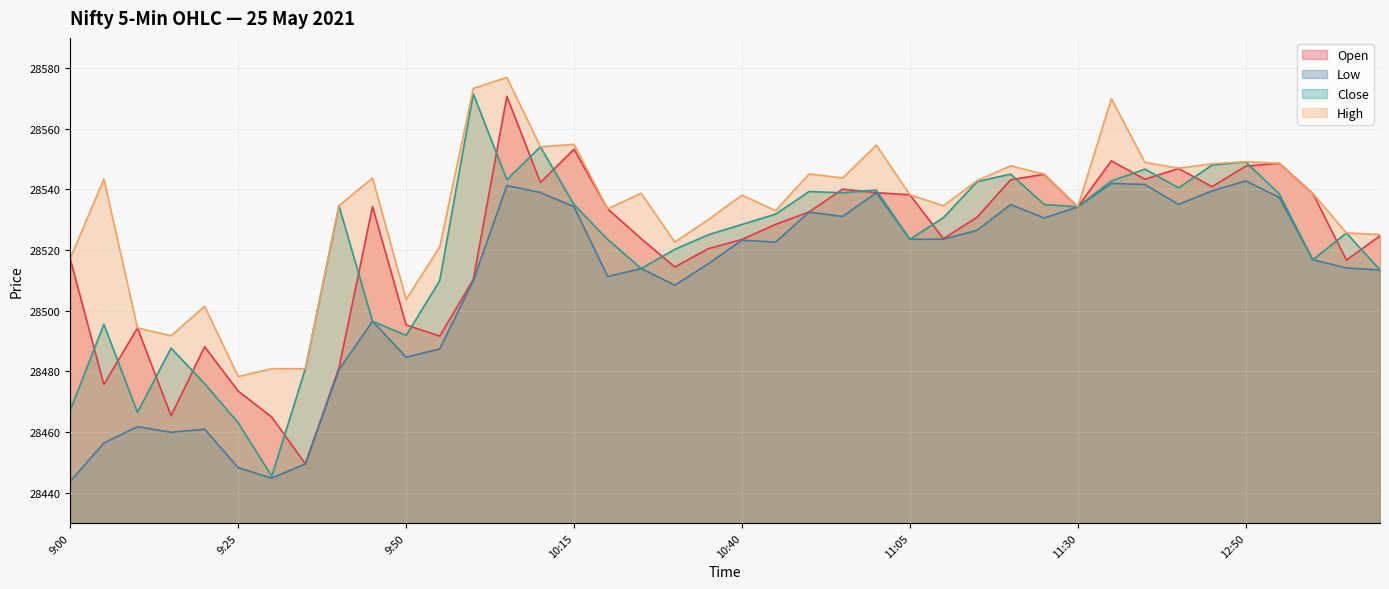

Which series has the largest range (max minus min)?

Close